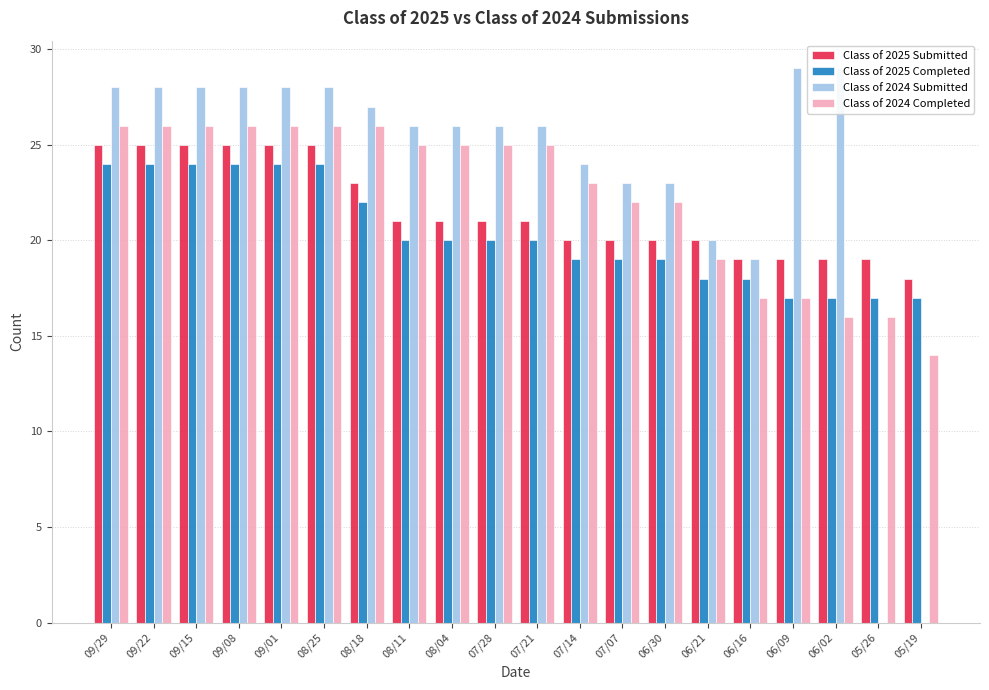

What position from the left is 09/01?

5